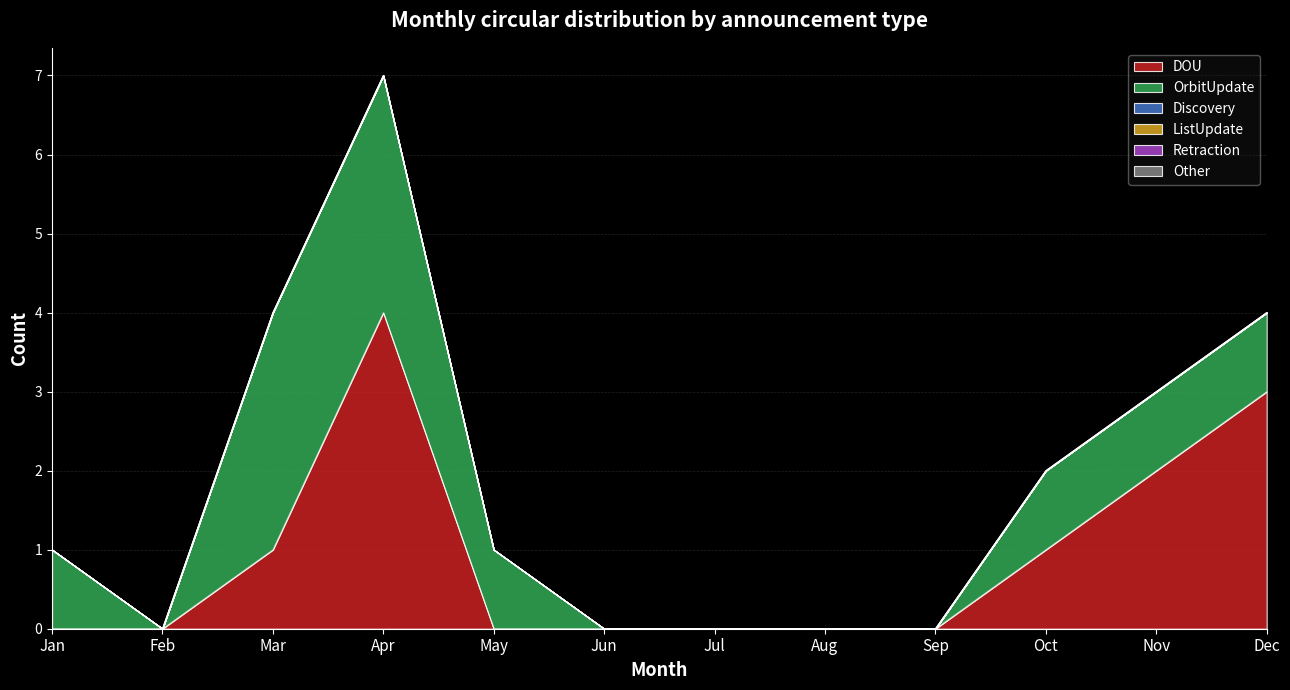

True or false: Other and DOU intersect in this chart.

False